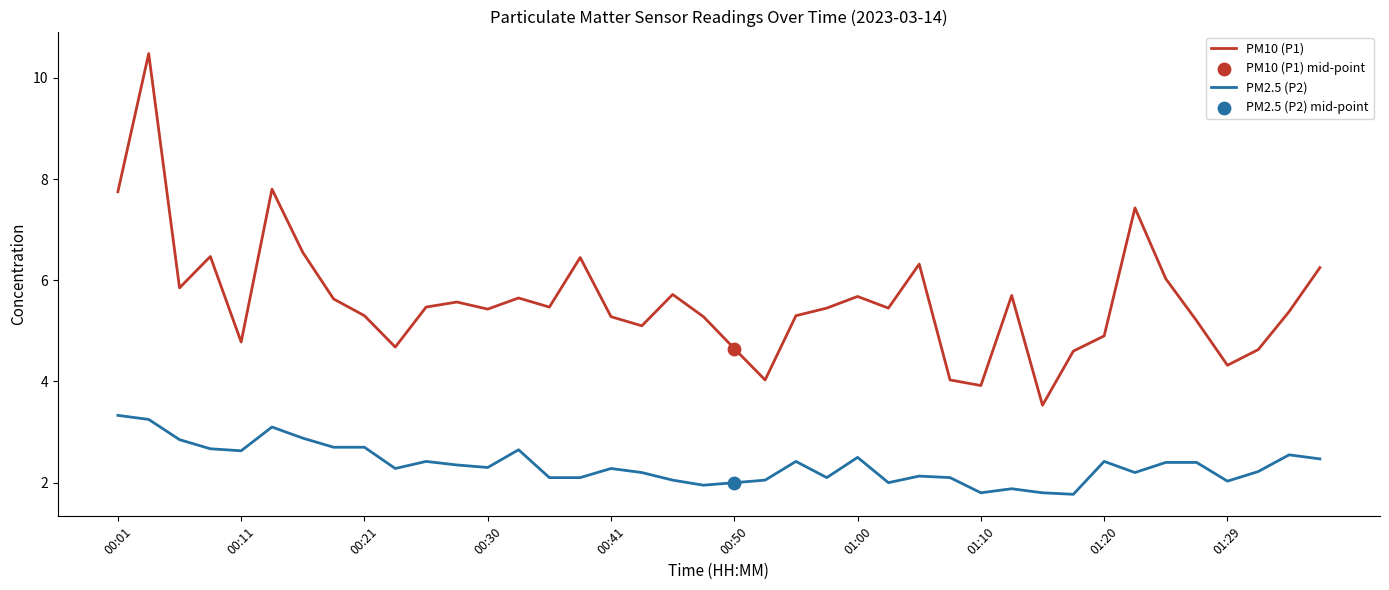

True or false: PM10 (P1) and PM2.5 (P2) intersect in this chart.

False